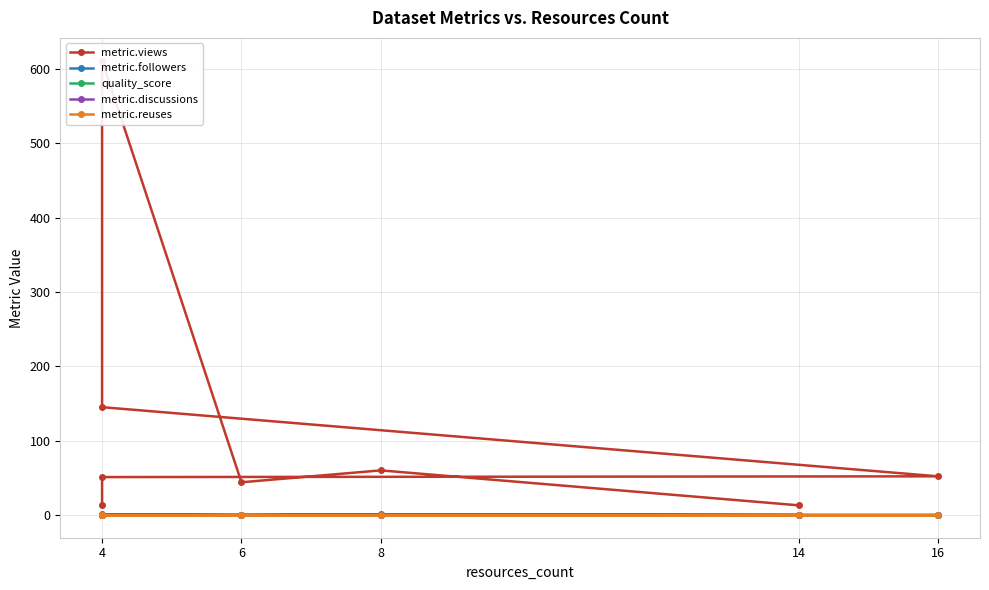

What are all the series names shown in the legend?

metric.views, metric.followers, quality_score, metric.discussions, metric.reuses